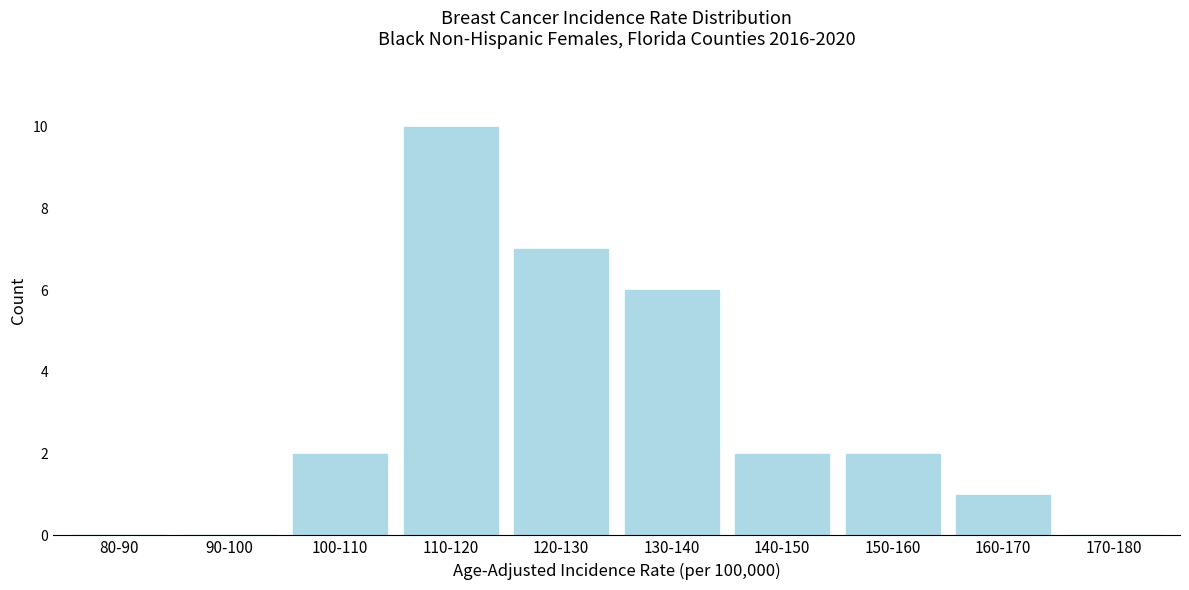

Reading left to right, extract all data points from this chart.

80-90=0	90-100=0	100-110=2	110-120=10	120-130=7	130-140=6	140-150=2	150-160=2	160-170=1	170-180=0